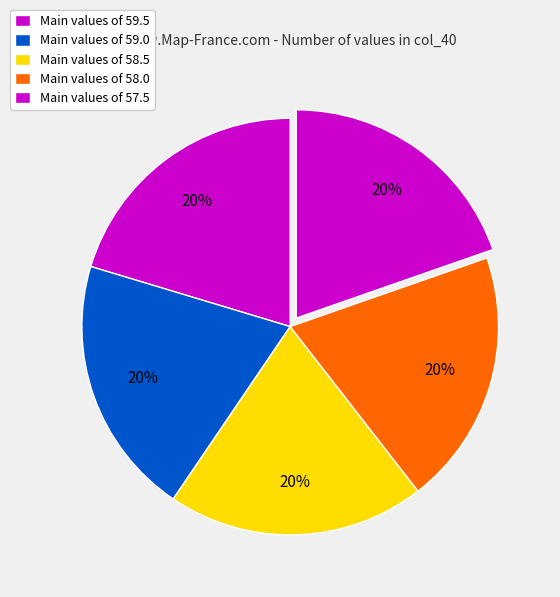

How many slices are in this pie chart?

5